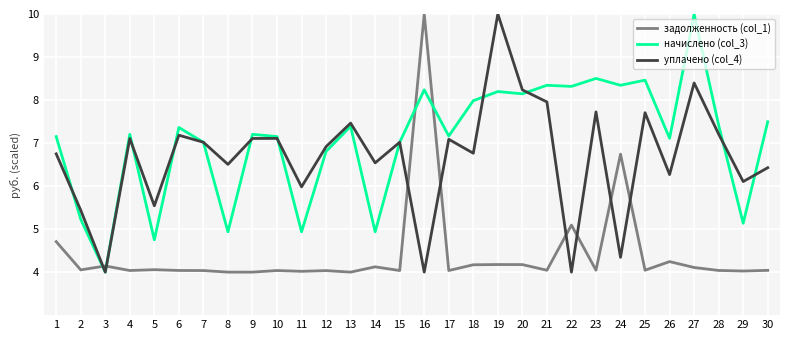

Is the value of уплачено (col_4) at 28 greater than the value of задолженность (col_1) at 25?

Yes